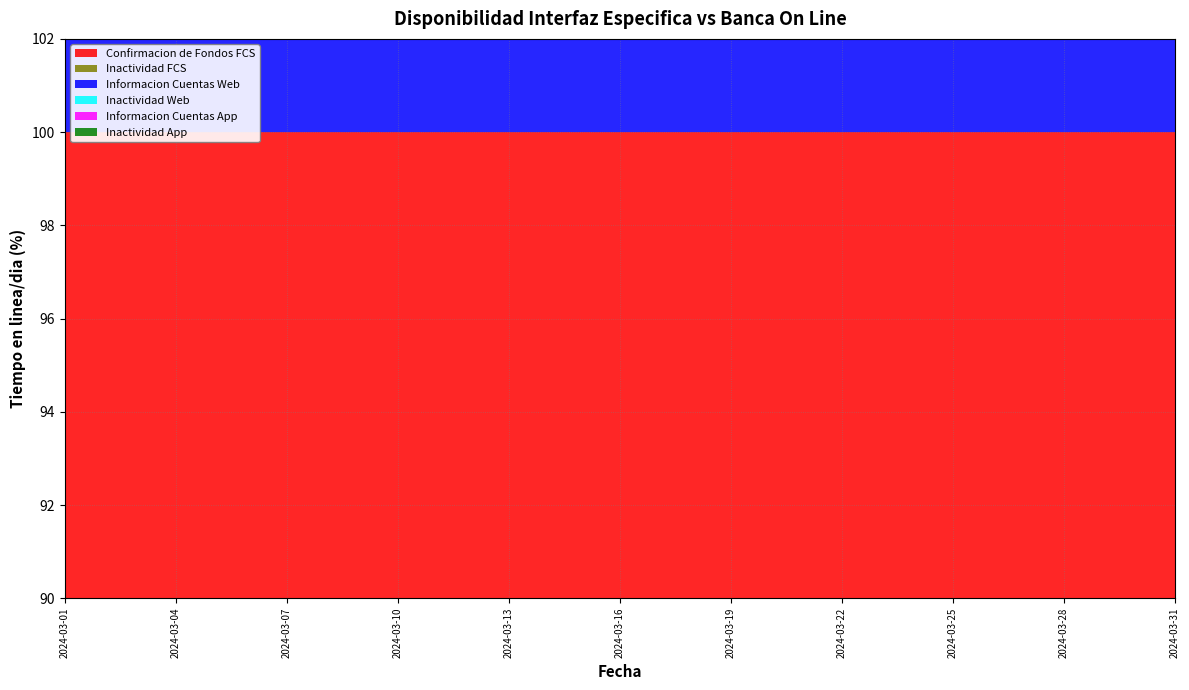

Reading left to right, extract all data points from this chart.

Confirmacion de Fondos FCS: 2024-03-01=100.0	2024-03-02=100.0	2024-03-03=100.0	2024-03-04=100.0	2024-03-05=100.0	2024-03-06=100.0	2024-03-07=100.0	2024-03-08=100.0	2024-03-09=100.0	2024-03-10=100.0	2024-03-11=100.0	2024-03-12=100.0	2024-03-13=100.0	2024-03-14=100.0	2024-03-15=100.0	2024-03-16=100.0	2024-03-17=100.0	2024-03-18=100.0	2024-03-19=100.0	2024-03-20=100.0	2024-03-21=100.0	2024-03-22=100.0	2024-03-23=100.0	2024-03-24=100.0	2024-03-25=100.0	2024-03-26=100.0	2024-03-27=100.0	2024-03-28=100.0	2024-03-29=100.0	2024-03-30=100.0	2024-03-31=100.0
Inactividad FCS: 2024-03-01=0.0	2024-03-02=0.0	2024-03-03=0.0	2024-03-04=0.0	2024-03-05=0.0	2024-03-06=0.0	2024-03-07=0.0	2024-03-08=0.0	2024-03-09=0.0	2024-03-10=0.0	2024-03-11=0.0	2024-03-12=0.0	2024-03-13=0.0	2024-03-14=0.0	2024-03-15=0.0	2024-03-16=0.0	2024-03-17=0.0	2024-03-18=0.0	2024-03-19=0.0	2024-03-20=0.0	2024-03-21=0.0	2024-03-22=0.0	2024-03-23=0.0	2024-03-24=0.0	2024-03-25=0.0	2024-03-26=0.0	2024-03-27=0.0	2024-03-28=0.0	2024-03-29=0.0	2024-03-30=0.0	2024-03-31=0.0
Informacion Cuentas Web: 2024-03-01=100.0	2024-03-02=100.0	2024-03-03=100.0	2024-03-04=100.0	2024-03-05=100.0	2024-03-06=100.0	2024-03-07=100.0	2024-03-08=100.0	2024-03-09=97.6	2024-03-10=100.0	2024-03-11=100.0	2024-03-12=100.0	2024-03-13=100.0	2024-03-14=100.0	2024-03-15=100.0	2024-03-16=100.0	2024-03-17=100.0	2024-03-18=100.0	2024-03-19=100.0	2024-03-20=99.4	2024-03-21=100.0	2024-03-22=100.0	2024-03-23=100.0	2024-03-24=100.0	2024-03-25=100.0	2024-03-26=100.0	2024-03-27=100.0	2024-03-28=100.0	2024-03-29=100.0	2024-03-30=100.0	2024-03-31=100.0
Inactividad Web: 2024-03-01=0.0	2024-03-02=0.0	2024-03-03=0.0	2024-03-04=0.0	2024-03-05=0.0	2024-03-06=0.0	2024-03-07=0.0	2024-03-08=0.0	2024-03-09=2.4	2024-03-10=0.0	2024-03-11=0.0	2024-03-12=0.0	2024-03-13=0.0	2024-03-14=0.0	2024-03-15=0.0	2024-03-16=0.0	2024-03-17=0.0	2024-03-18=0.0	2024-03-19=0.0	2024-03-20=0.6	2024-03-21=0.0	2024-03-22=0.0	2024-03-23=0.0	2024-03-24=0.0	2024-03-25=0.0	2024-03-26=0.0	2024-03-27=0.0	2024-03-28=0.0	2024-03-29=0.0	2024-03-30=0.0	2024-03-31=0.0
Informacion Cuentas App: 2024-03-01=100.0	2024-03-02=100.0	2024-03-03=100.0	2024-03-04=100.0	2024-03-05=100.0	2024-03-06=100.0	2024-03-07=100.0	2024-03-08=100.0	2024-03-09=97.6	2024-03-10=100.0	2024-03-11=100.0	2024-03-12=100.0	2024-03-13=100.0	2024-03-14=100.0	2024-03-15=100.0	2024-03-16=100.0	2024-03-17=100.0	2024-03-18=100.0	2024-03-19=100.0	2024-03-20=99.4	2024-03-21=100.0	2024-03-22=100.0	2024-03-23=100.0	2024-03-24=100.0	2024-03-25=100.0	2024-03-26=100.0	2024-03-27=100.0	2024-03-28=100.0	2024-03-29=100.0	2024-03-30=100.0	2024-03-31=100.0
Inactividad App: 2024-03-01=0.0	2024-03-02=0.0	2024-03-03=0.0	2024-03-04=0.0	2024-03-05=0.0	2024-03-06=0.0	2024-03-07=0.0	2024-03-08=0.0	2024-03-09=2.4	2024-03-10=0.0	2024-03-11=0.0	2024-03-12=0.0	2024-03-13=0.0	2024-03-14=0.0	2024-03-15=0.0	2024-03-16=0.0	2024-03-17=0.0	2024-03-18=0.0	2024-03-19=0.0	2024-03-20=0.6	2024-03-21=0.0	2024-03-22=0.0	2024-03-23=0.0	2024-03-24=0.0	2024-03-25=0.0	2024-03-26=0.0	2024-03-27=0.0	2024-03-28=0.0	2024-03-29=0.0	2024-03-30=0.0	2024-03-31=0.0